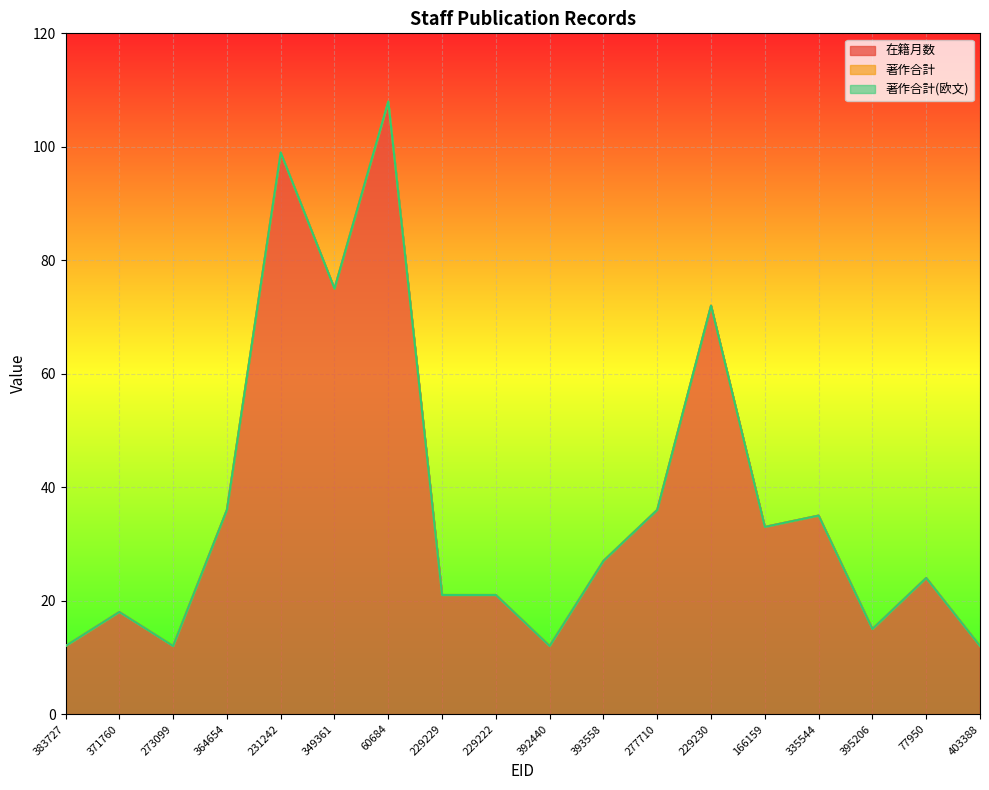

Which series has the widest spread of values?

在籍月数